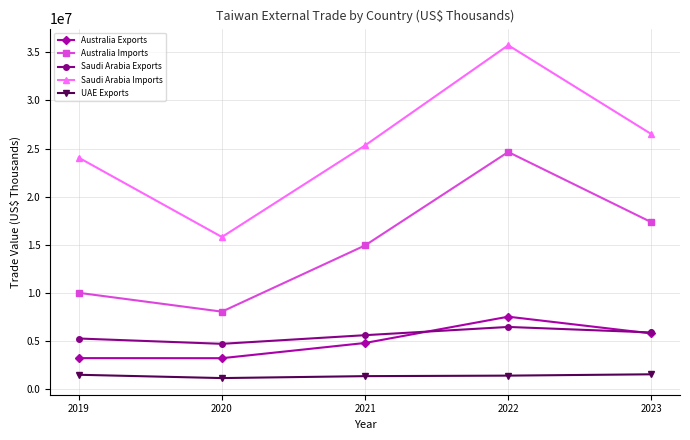

True or false: Saudi Arabia Exports and UAE Exports intersect in this chart.

False